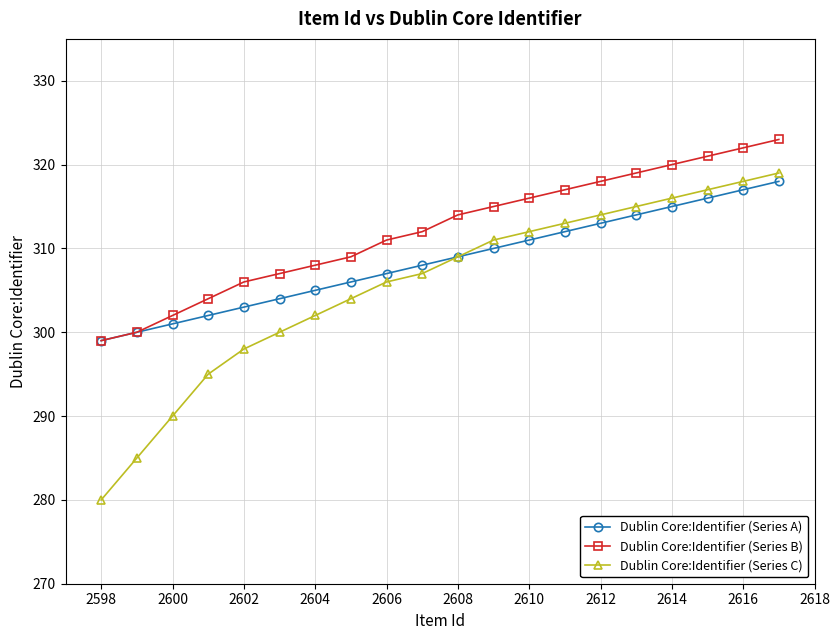

Which series has the largest range (max minus min)?

Dublin Core:Identifier (Series C)